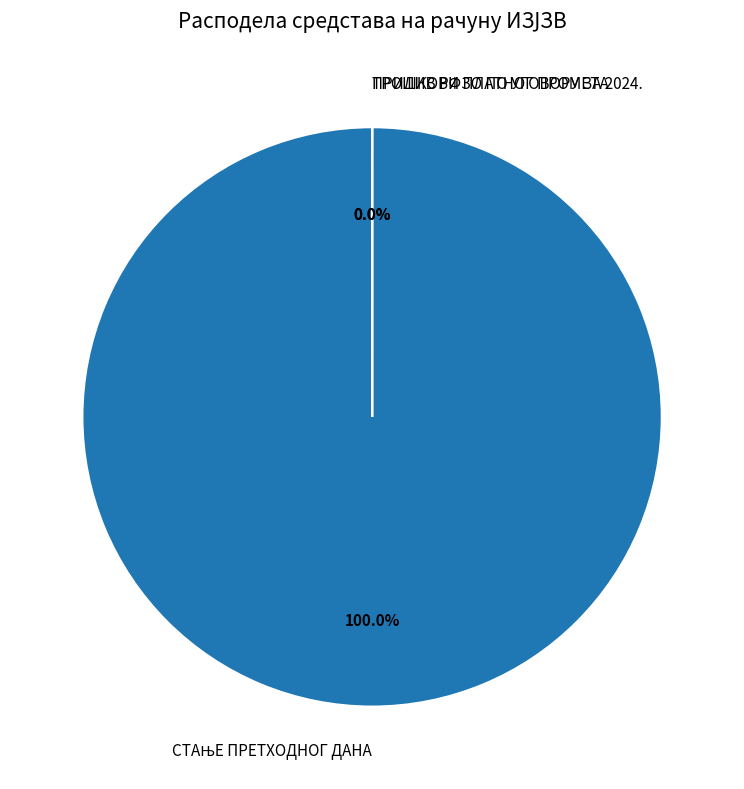

How many segments does this pie chart have?

3